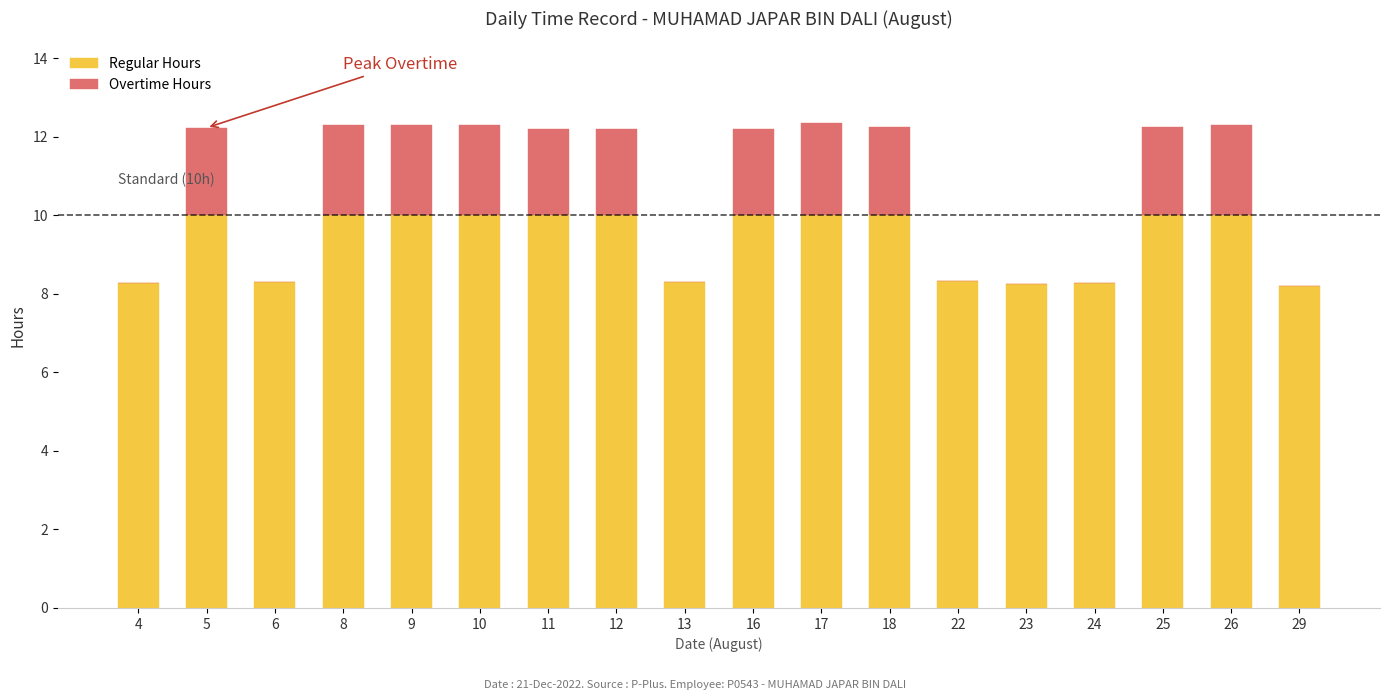

What is the sum of all Regular Hours values?

167.9